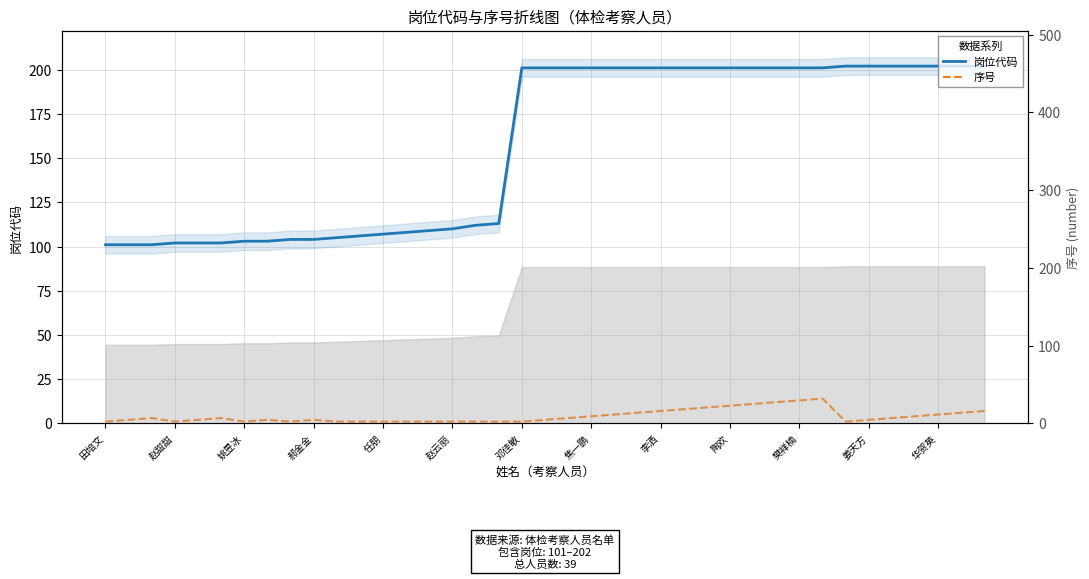

Rank the series by their average value, from highest to lowest.

岗位代码, 序号